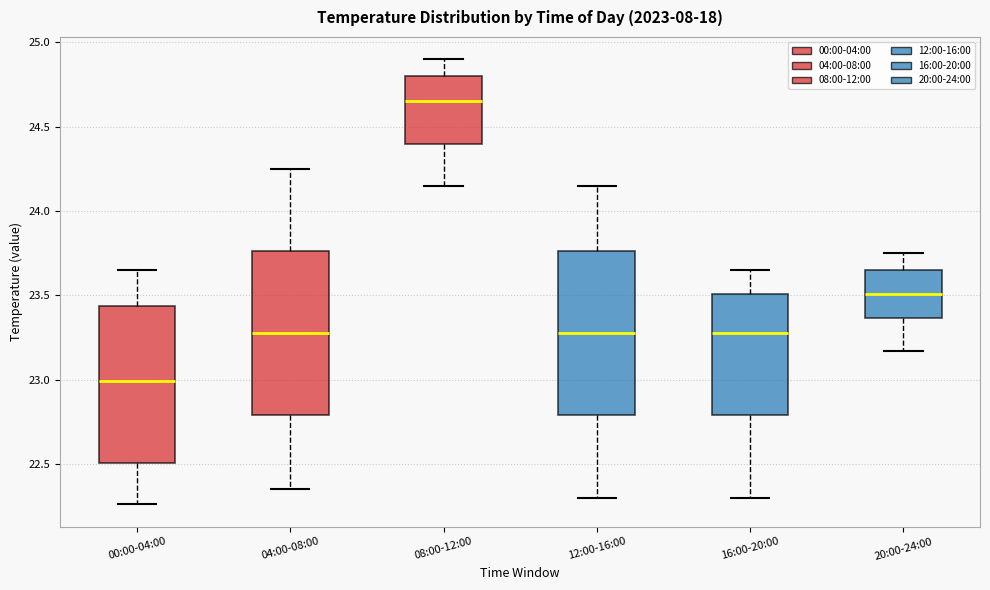

Reading left to right, read every box against the y-axis: the position of its median line, the range the box covers, and the ends of its whiskers. The values are not printed on the chart, so give them approximately, as read against the axis.

00:00-04:00: median 23.00, box 22.50 to 23.45, whiskers 22.25 to 23.65
04:00-08:00: median 23.30, box 22.80 to 23.75, whiskers 22.35 to 24.25
08:00-12:00: median 24.65, box 24.40 to 24.80, whiskers 24.15 to 24.90
12:00-16:00: median 23.30, box 22.80 to 23.75, whiskers 22.30 to 24.15
16:00-20:00: median 23.30, box 22.80 to 23.50, whiskers 22.30 to 23.65
20:00-24:00: median 23.50, box 23.35 to 23.65, whiskers 23.15 to 23.75